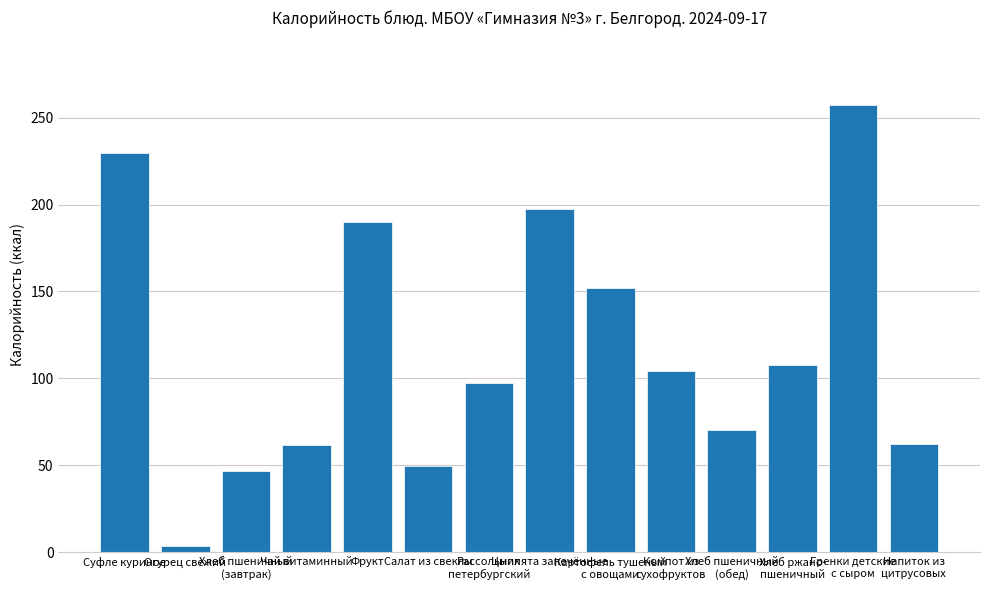

What is the sum of all values?

1630.3